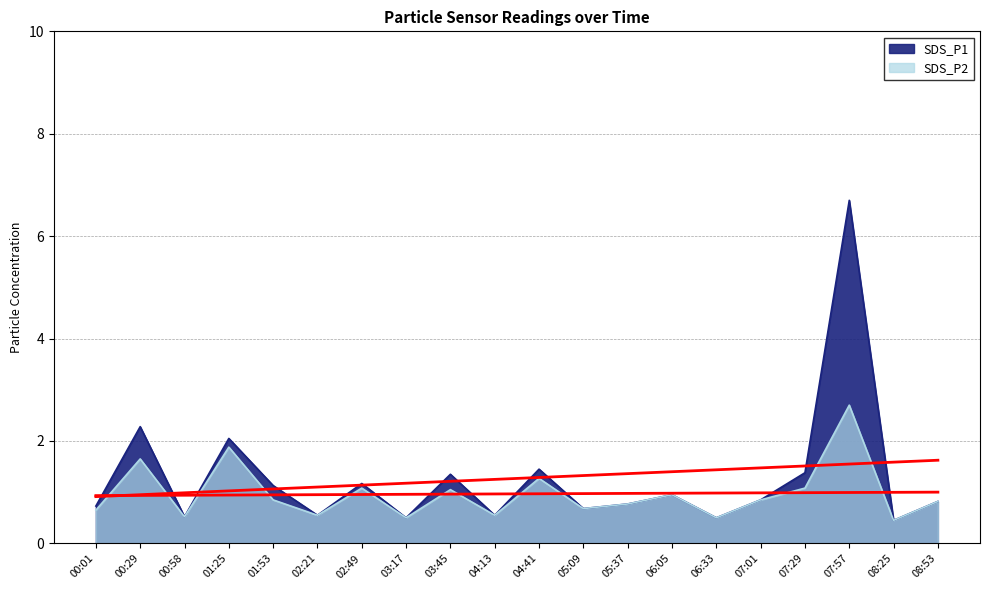

True or false: SDS_P1 and SDS_P2 intersect in this chart.

False